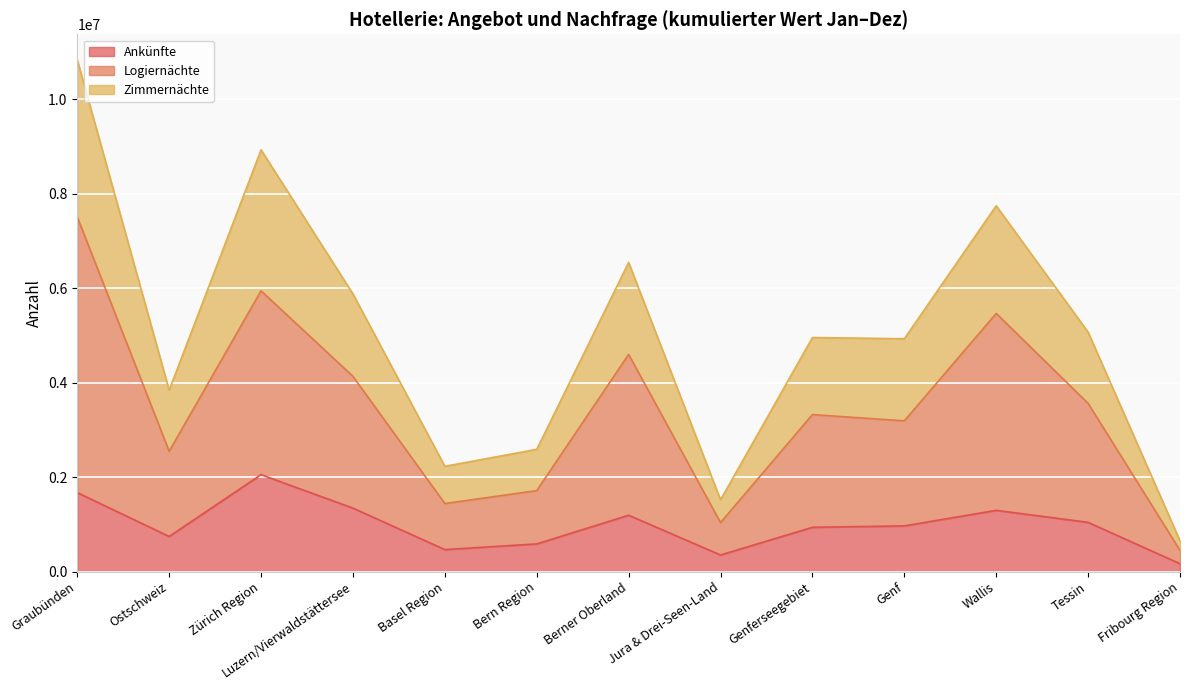

What is the lowest value of the Logiernächte series?

447312